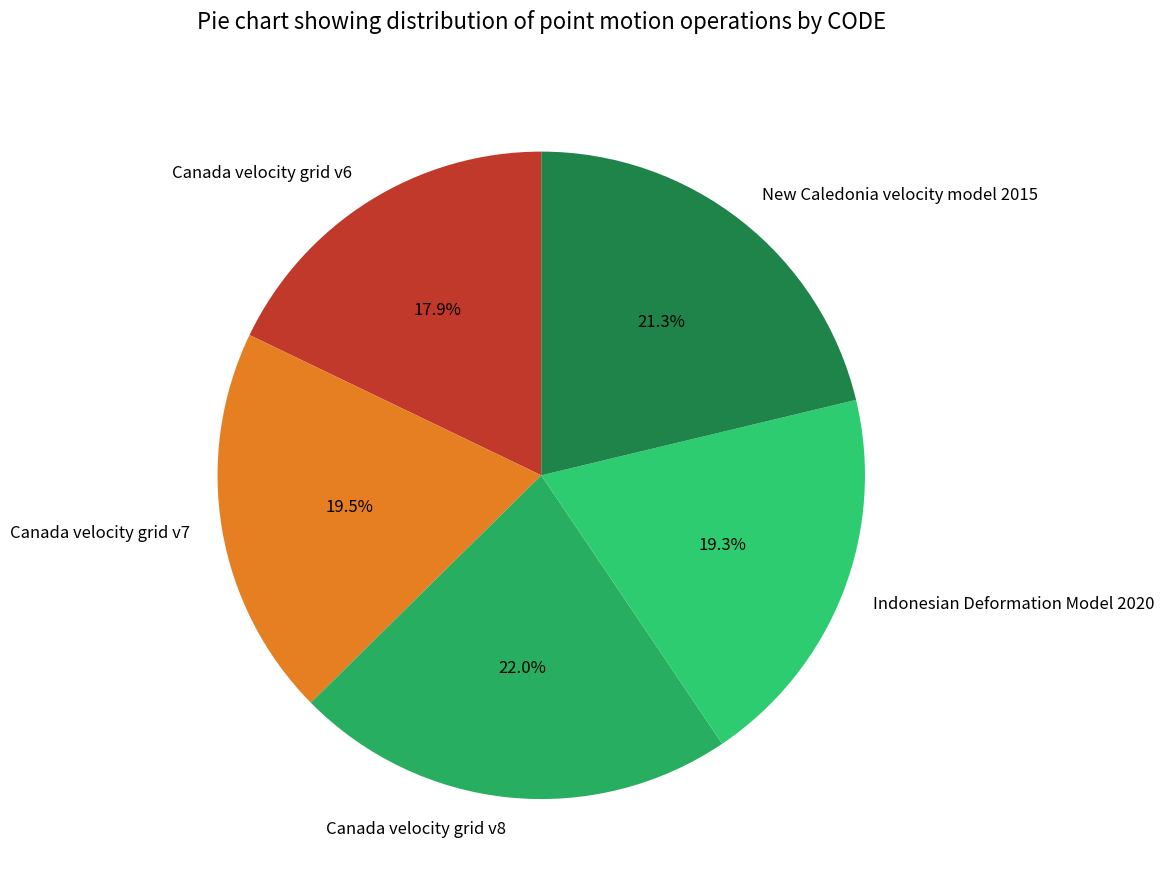

Count the number of slices in the pie.

5